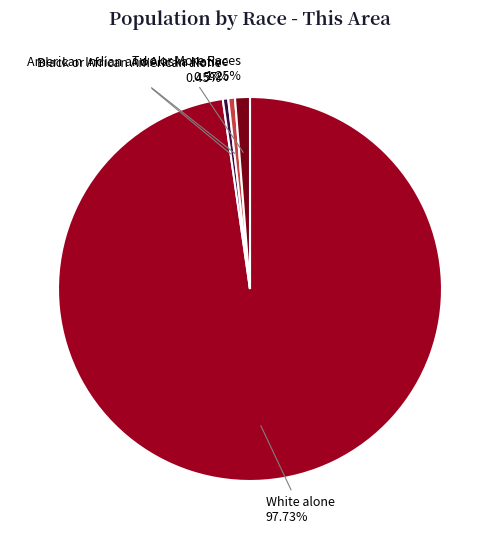

What is the majority slice?

White alone